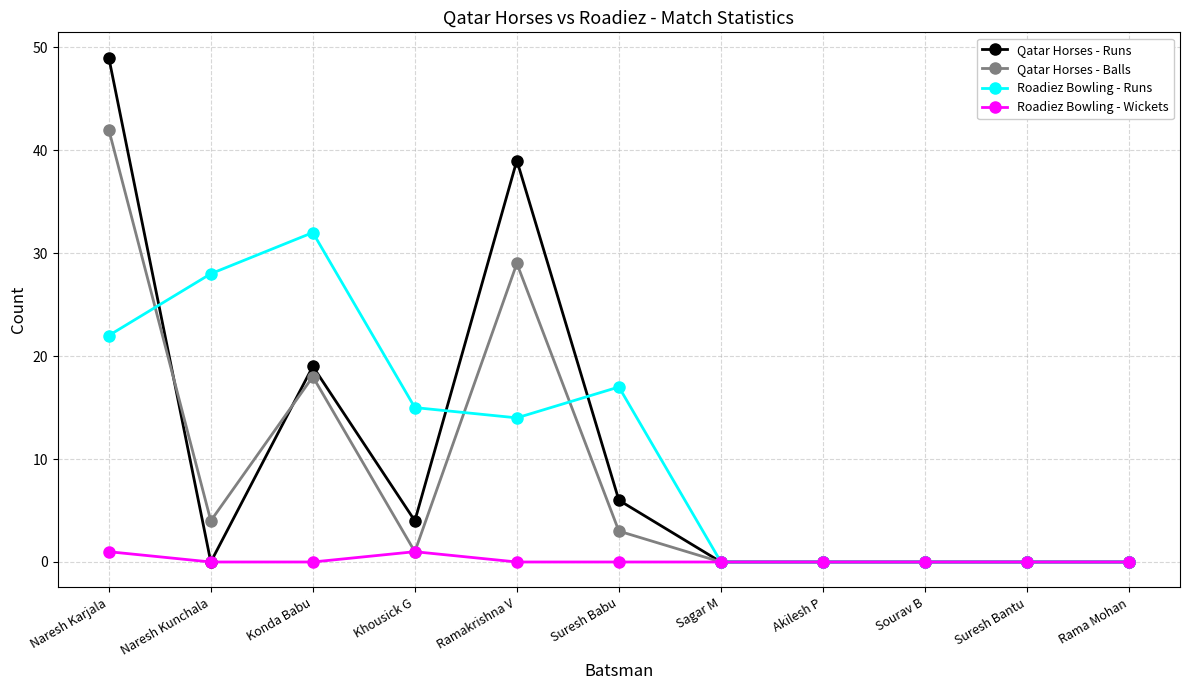

How many distinct data groups are displayed?

4